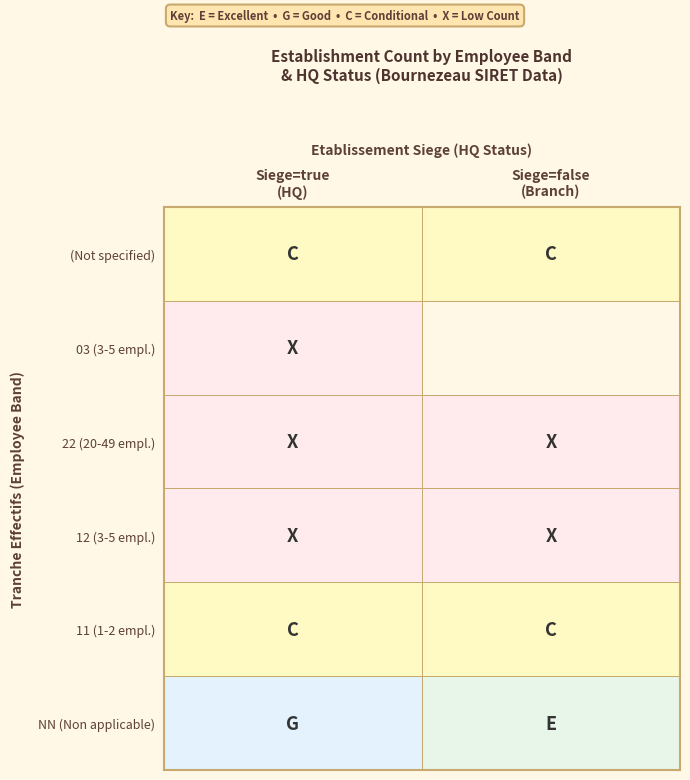

True or false: false has a value of 19 at 03.

False